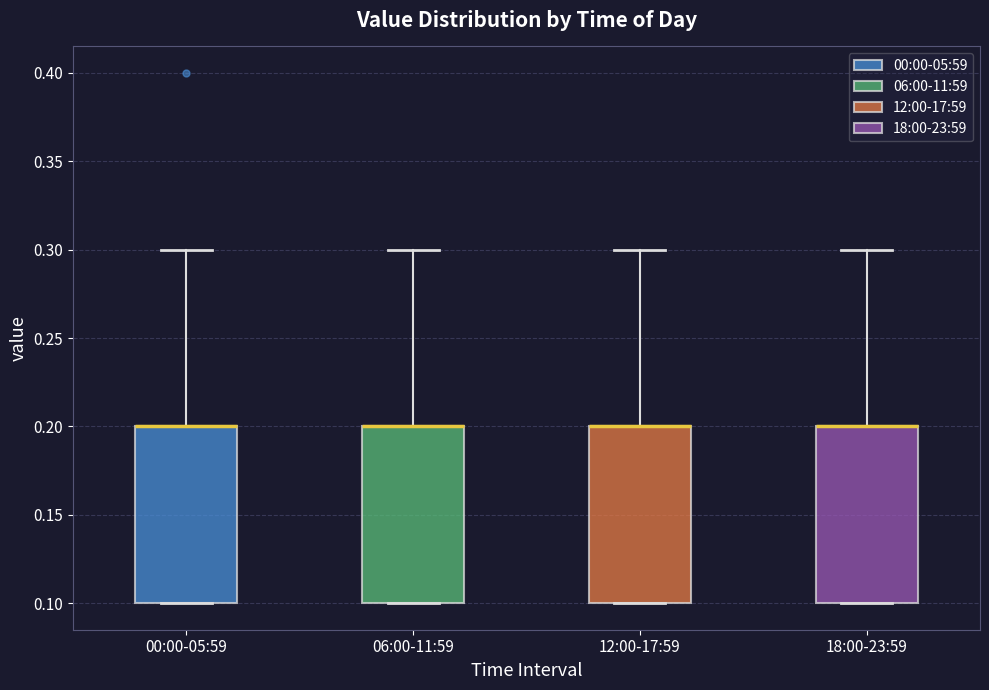

Where does the upper whisker of the box for 00:00-05:59 end on the y-axis? The values are not printed on the chart, so give them approximately, as read against the axis.

0.3